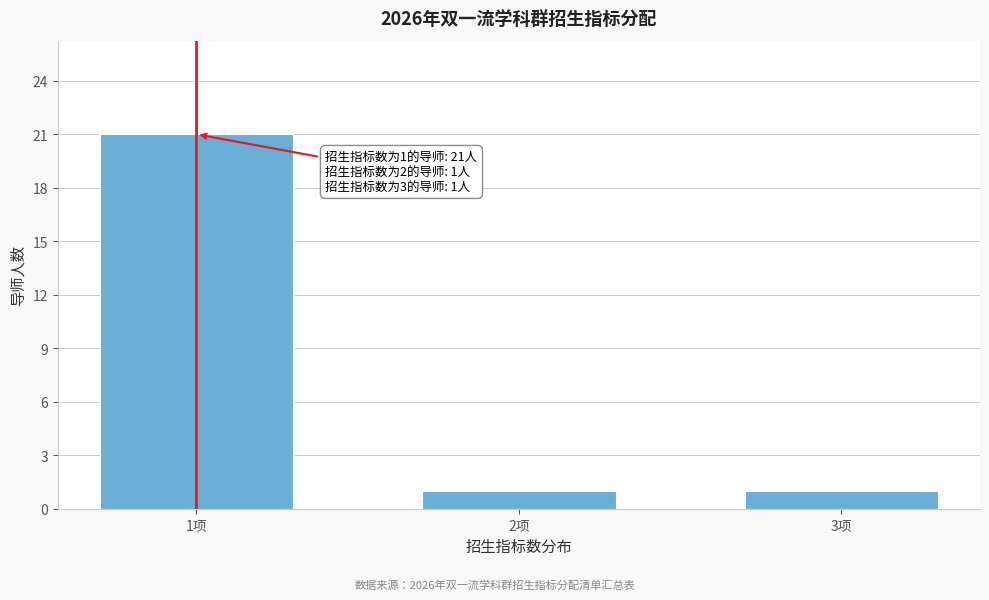

Reading left to right, extract all data points from this chart.

21	1	1